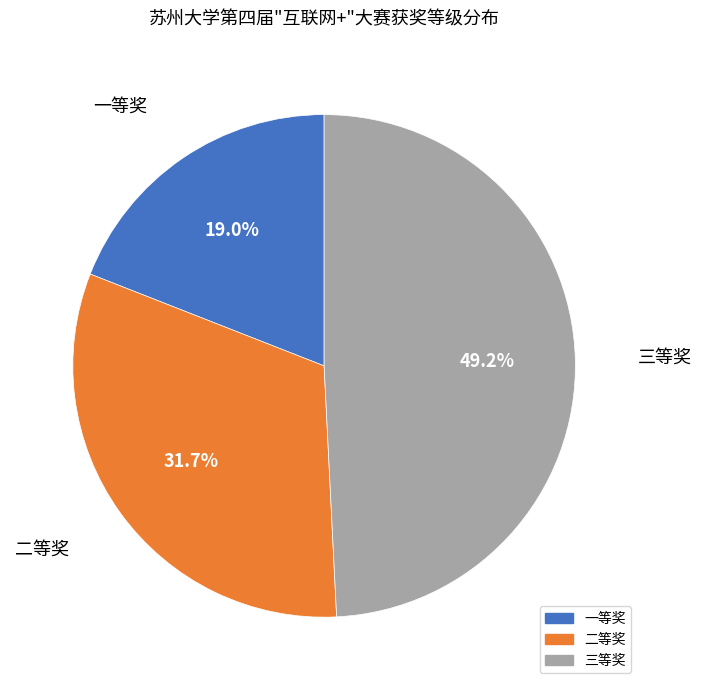

What is the total percentage of 三等奖 and 一等奖?

68.3%